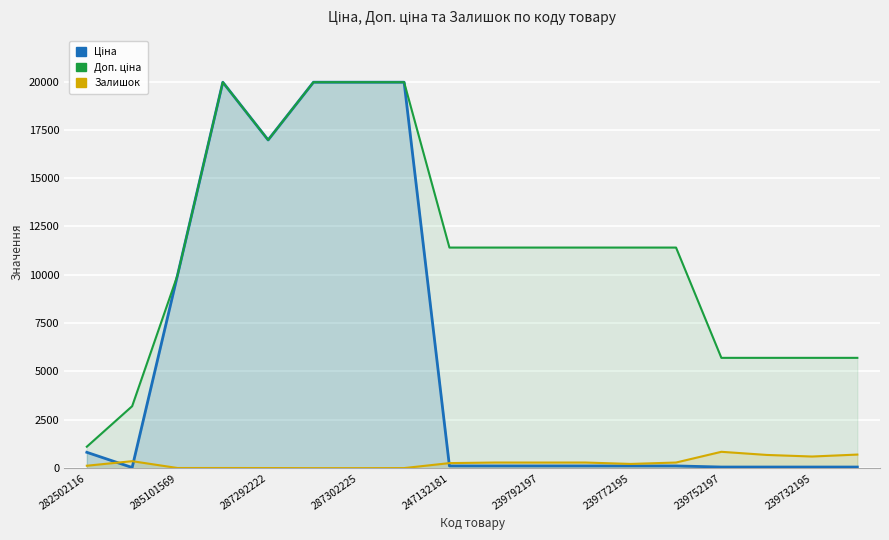

In Доп. ціна, how many points are lower than both neighbors (excluding endpoints)?

1